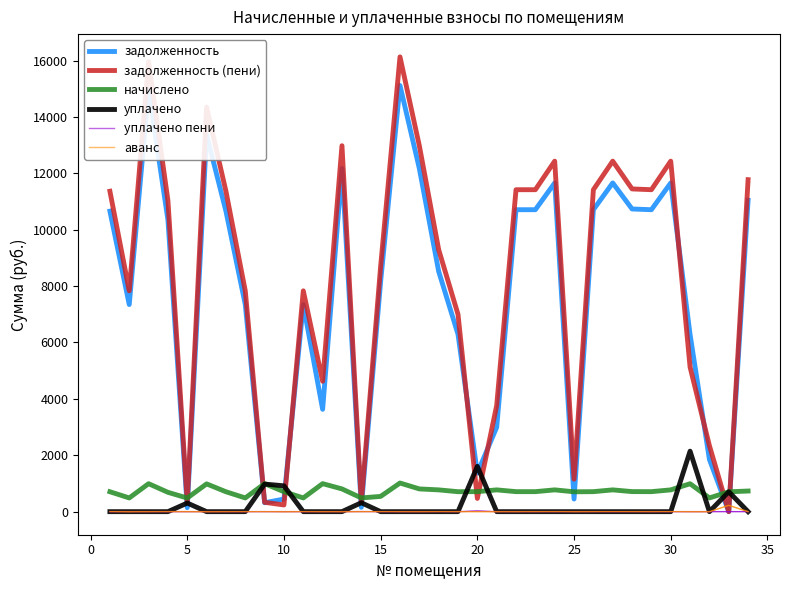

How many positive values does the уплачено пени series have?

3